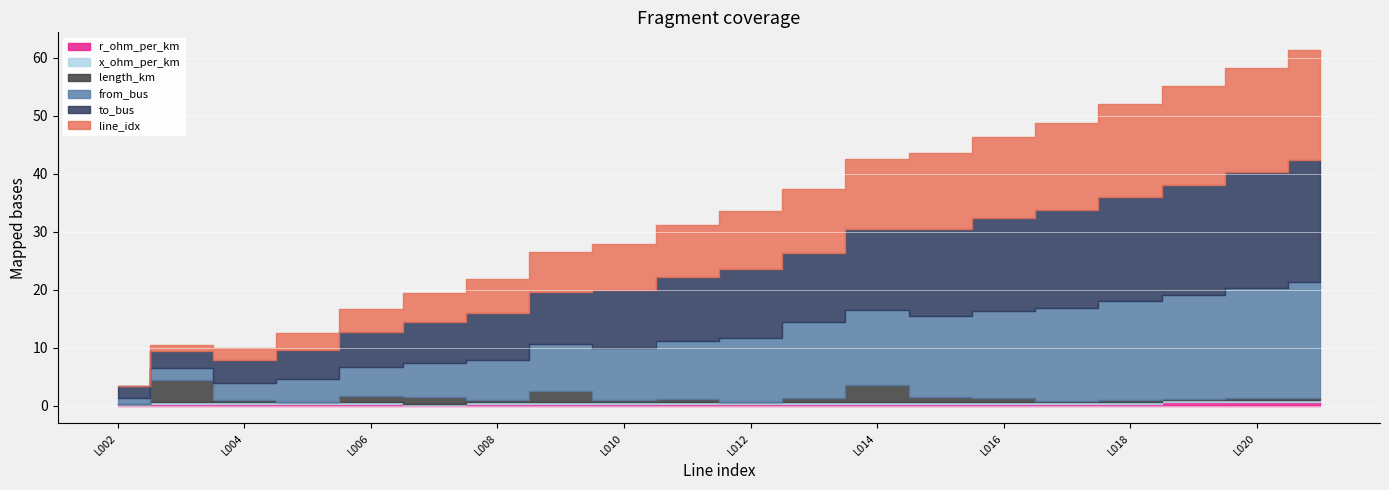

At which category does the chart reach its peak across all series?

L021